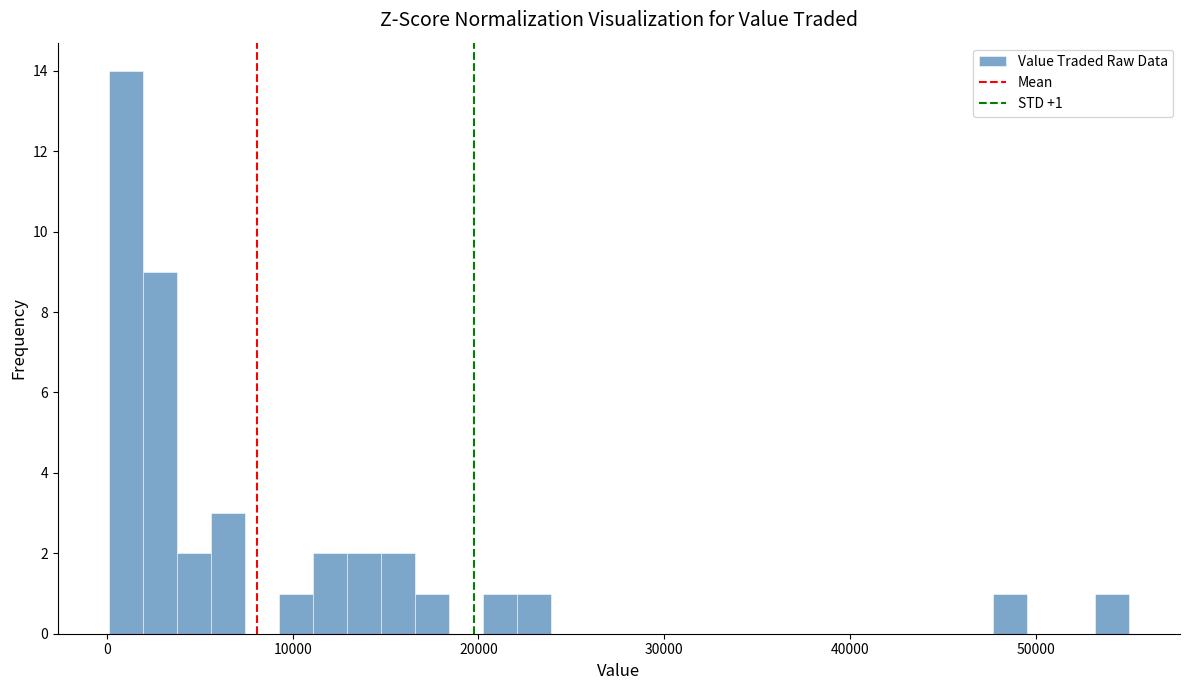

Read against the x-axis, roughly where is the centre of the tallest bar?

1000